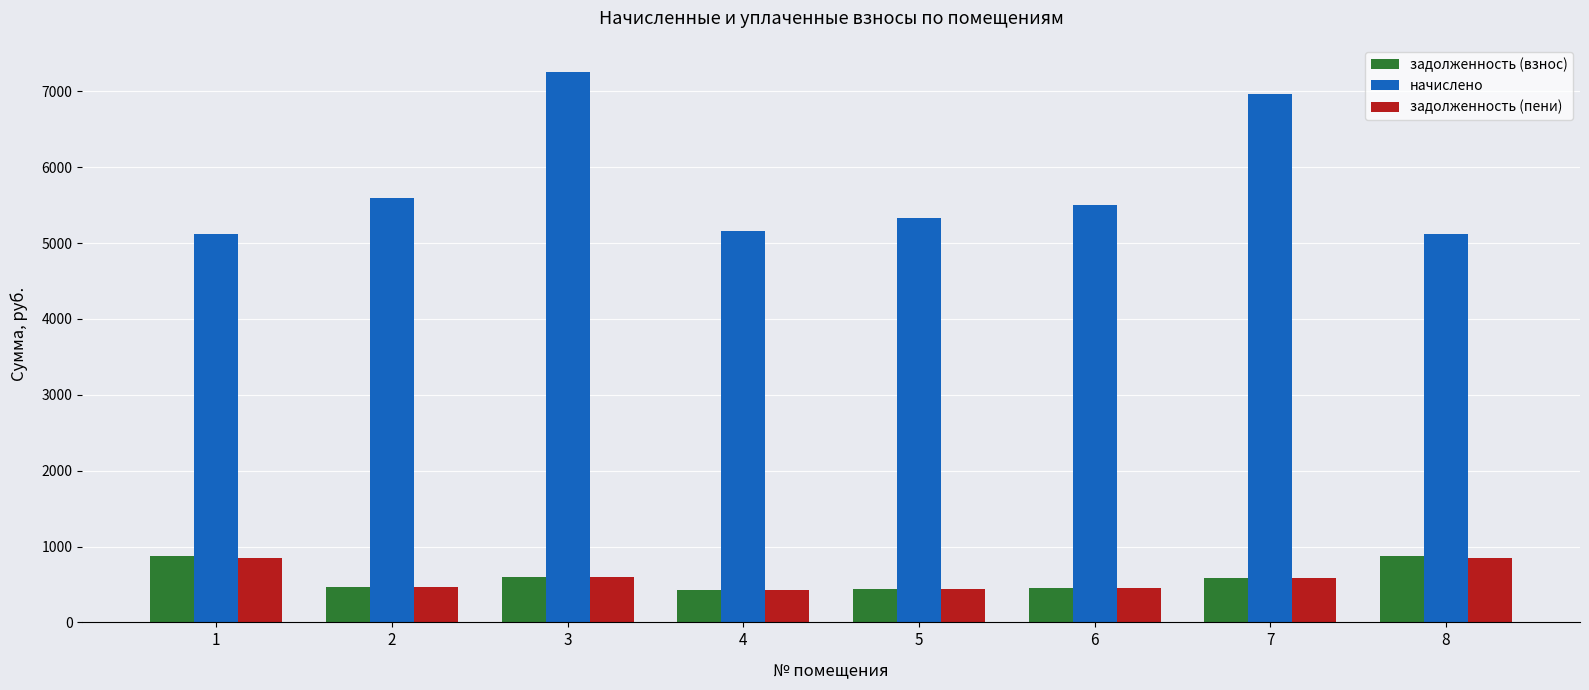

Is the value of задолженность (пени) at 8 greater than the value of задолженность (взнос) at 6?

Yes